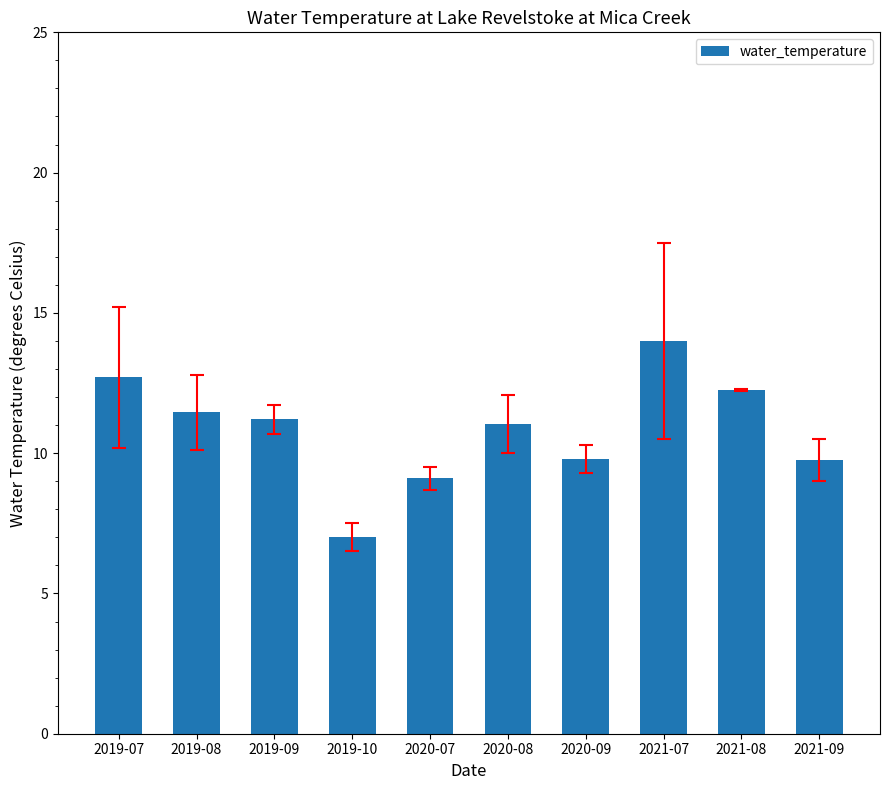

Which label corresponds to the largest value in the chart?

2021-07